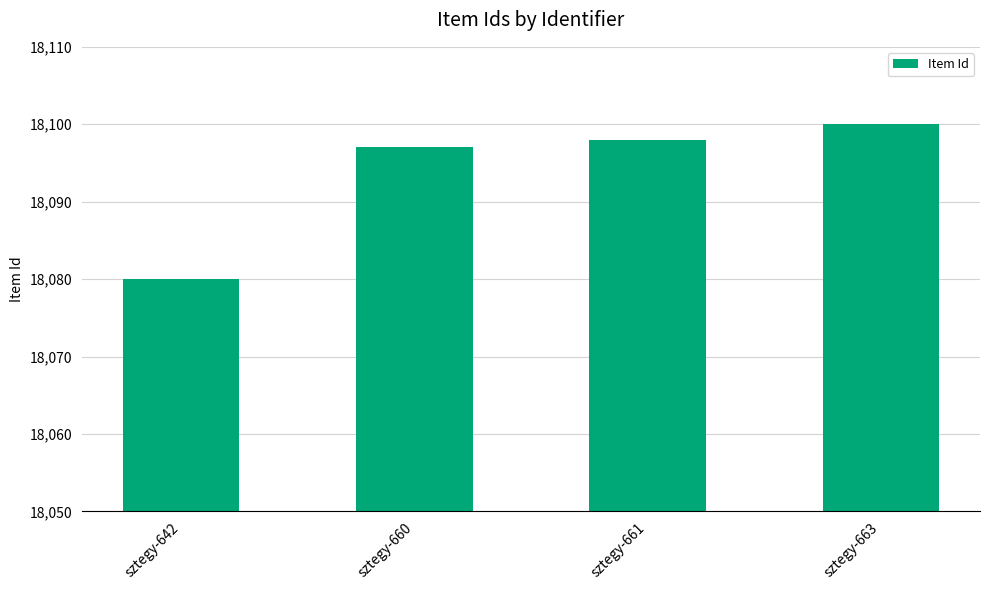

Reading left to right, list all the values displayed in this chart.

18080	18097	18098	18100